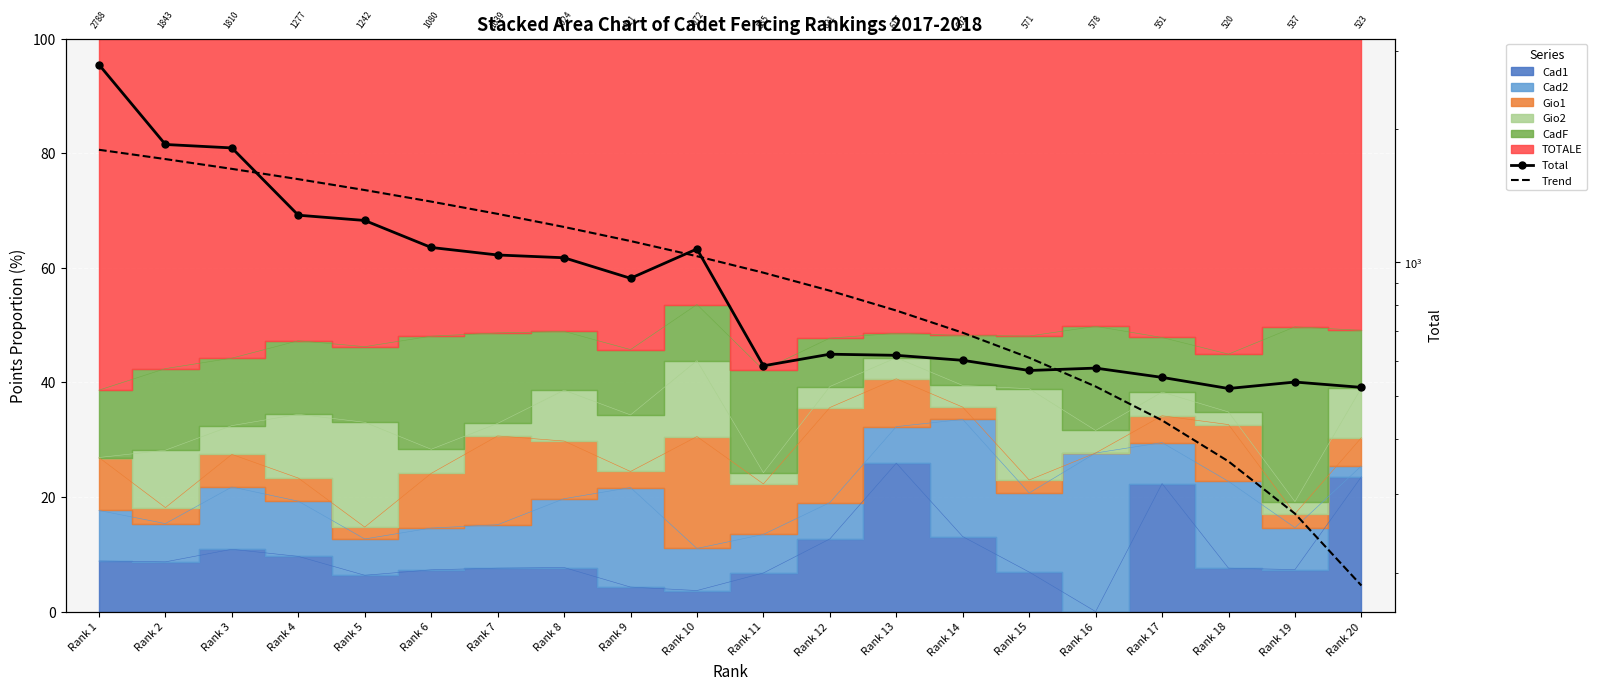

Between Rank 9 and Rank 1, which is larger?

Rank 1